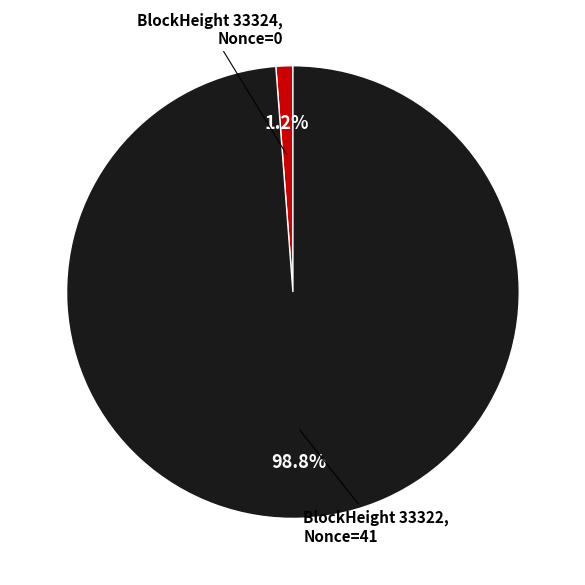

Is there a majority slice in this chart?

Yes